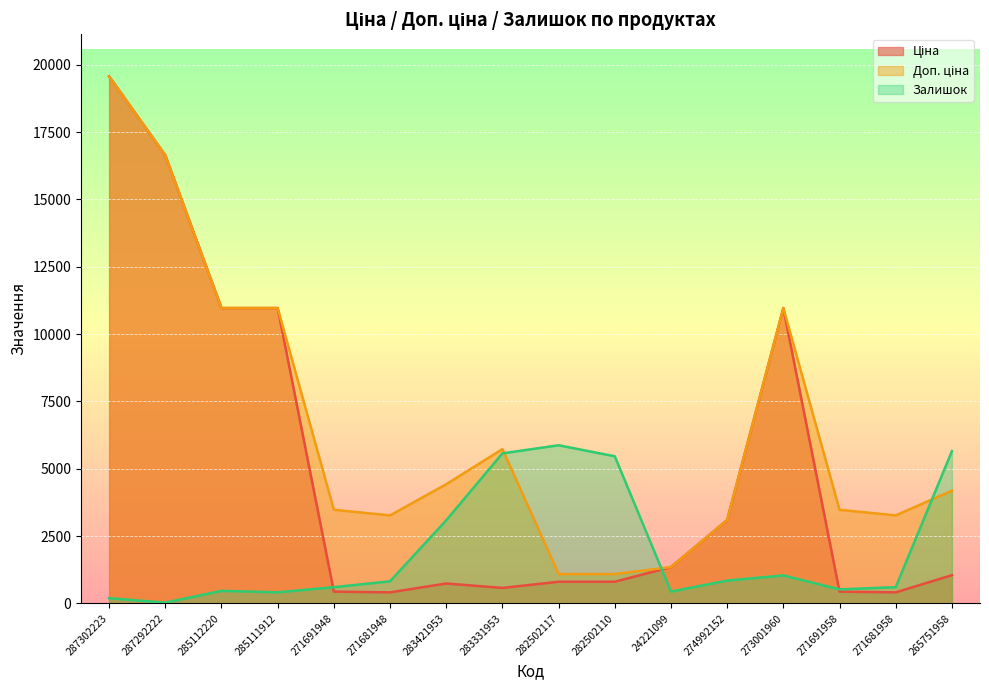

How many values in the Доп. ціна series are below 4184?

8